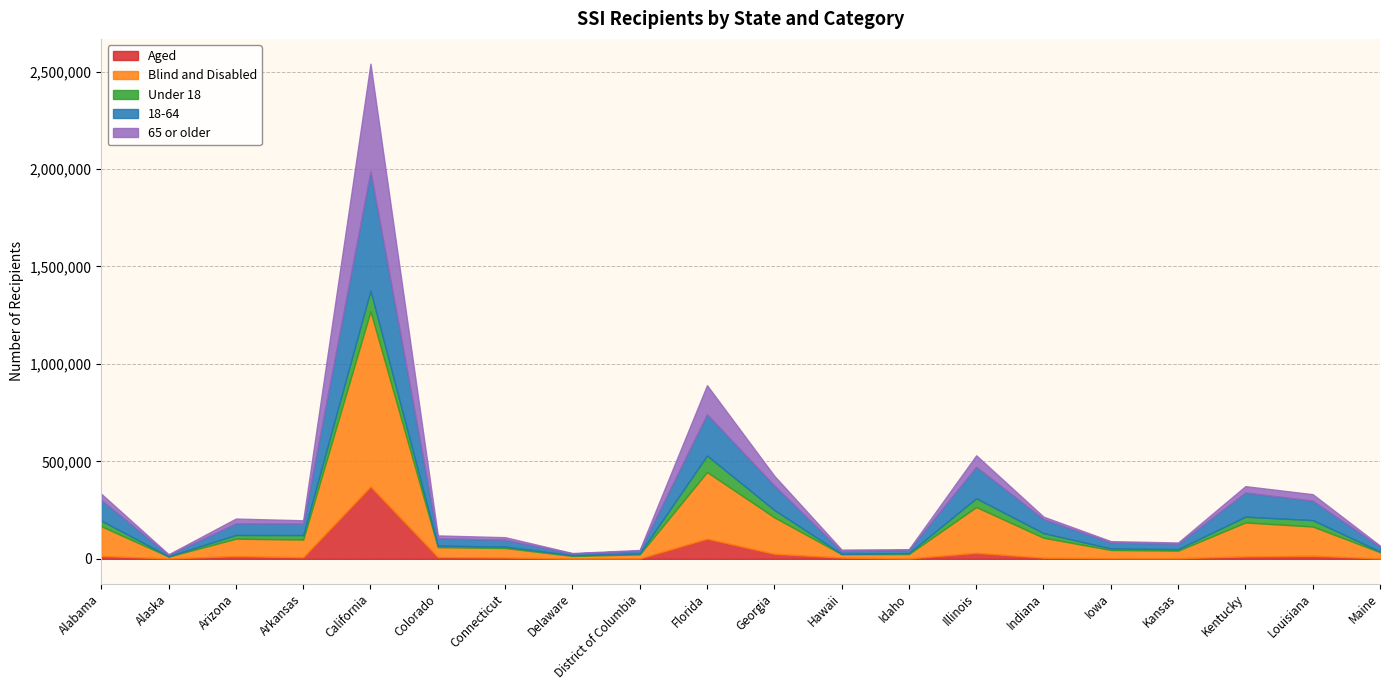

True or false: Aged and 18-64 cross at least once.

False